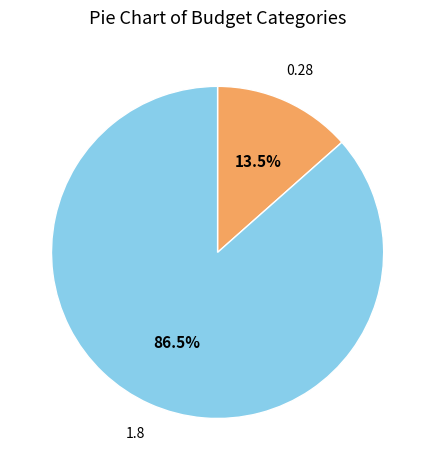

Is there a majority slice in this chart?

Yes